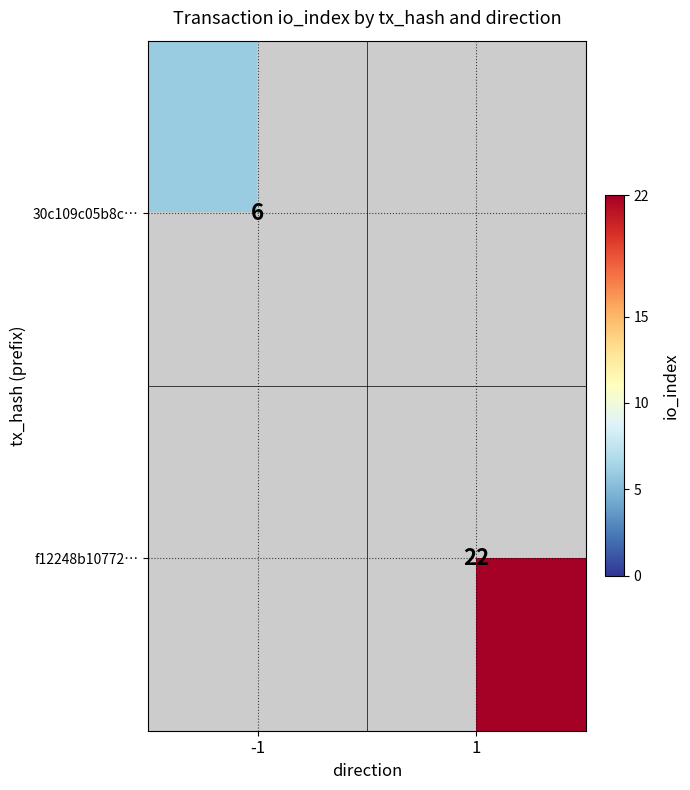

The f12248b10772… series shows 22 at 1. True or false?

True